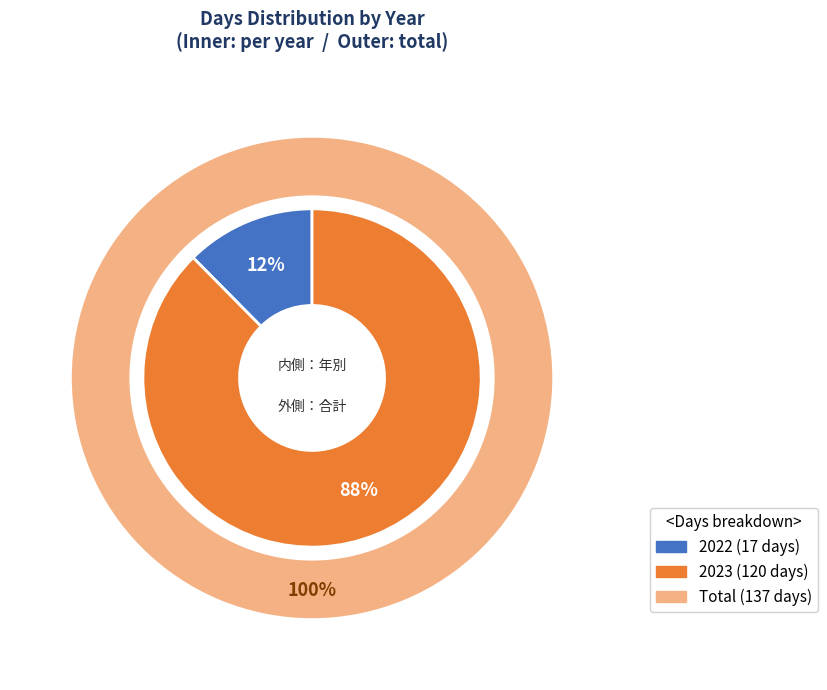

Approximately how many times larger is the value at 2023 compared to 2022?

7.1